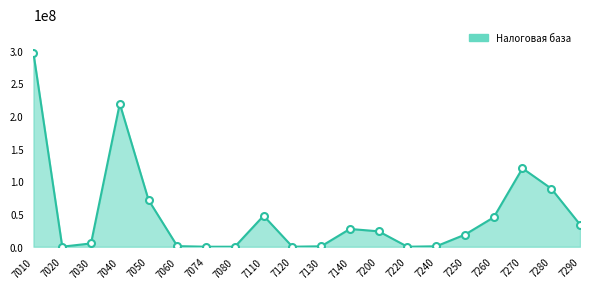

What is the maximum value shown in the chart?

296096787